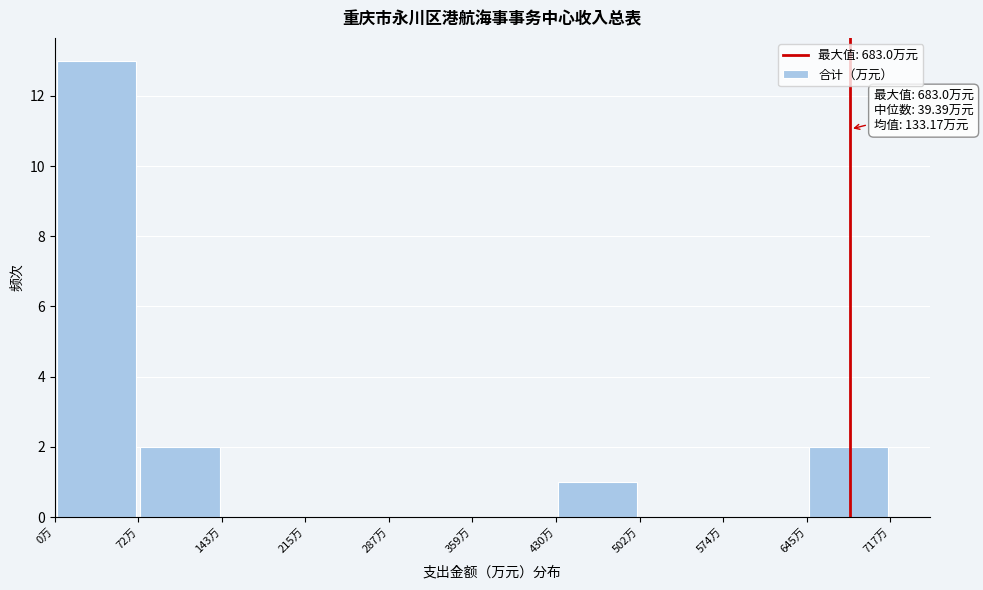

Which range on the x-axis has the tallest bar?

0 to 70